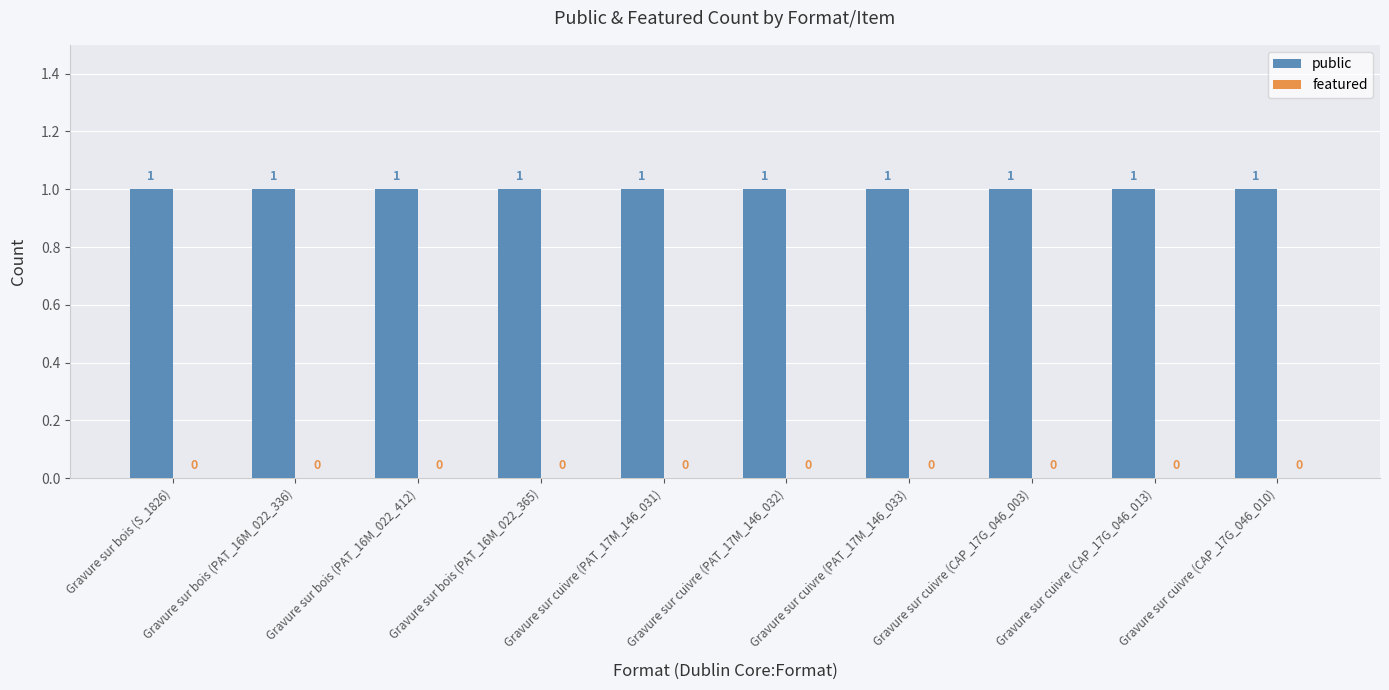

List the series in order of their overall mean, highest first.

public, featured